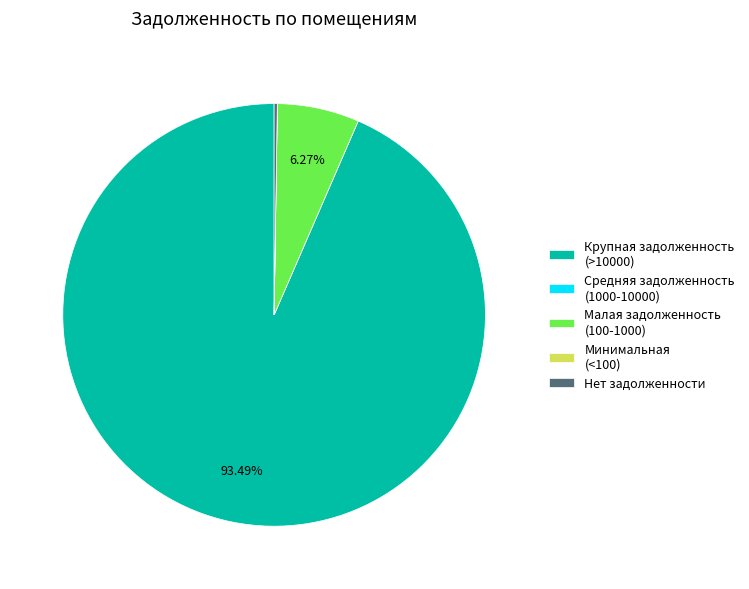

Which slice represents more than half of the pie?

Крупная задолженность (>10000)